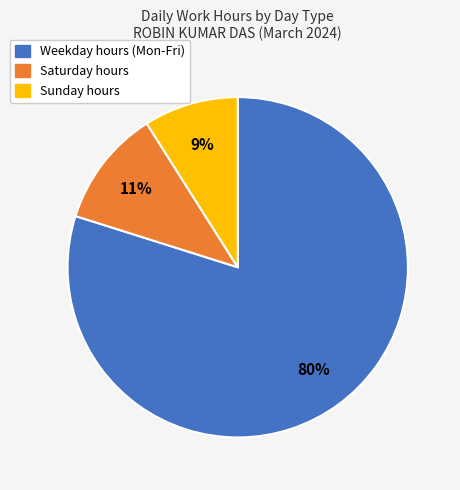

Is there any slice that represents more than half of the pie?

Yes